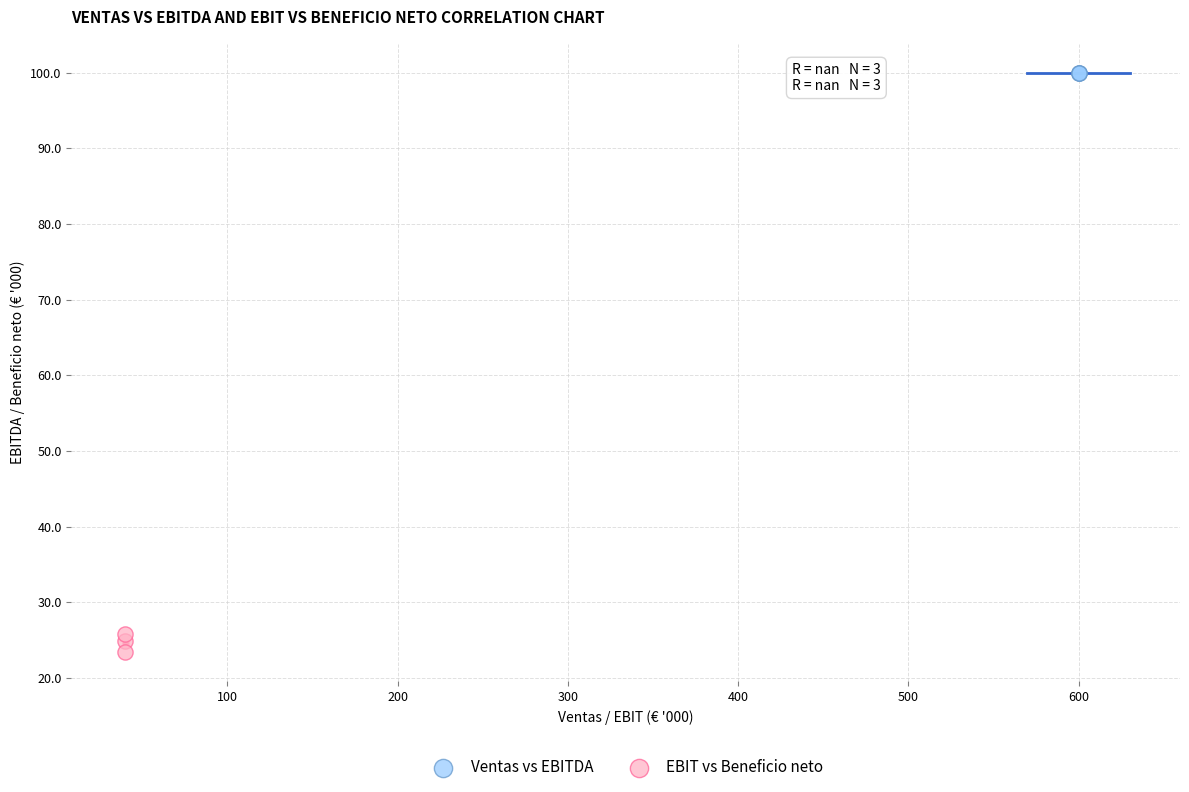

Which series reaches the minimum Y coordinate?

EBIT vs Beneficio neto